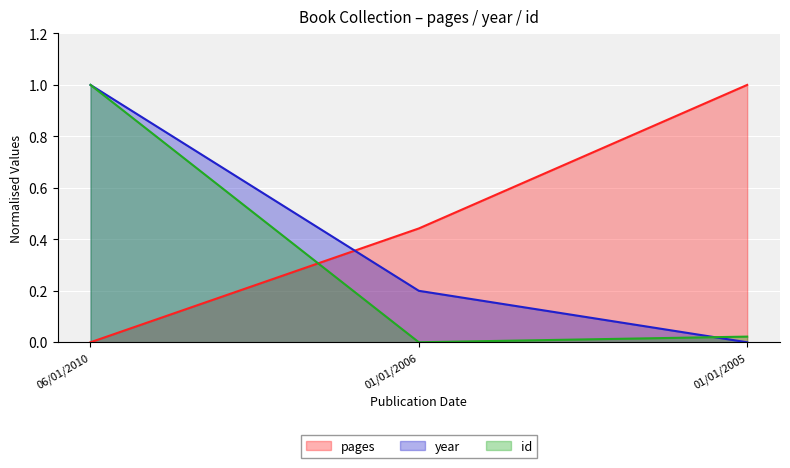

What is the difference between the maximum and minimum values in the year series?

1.0